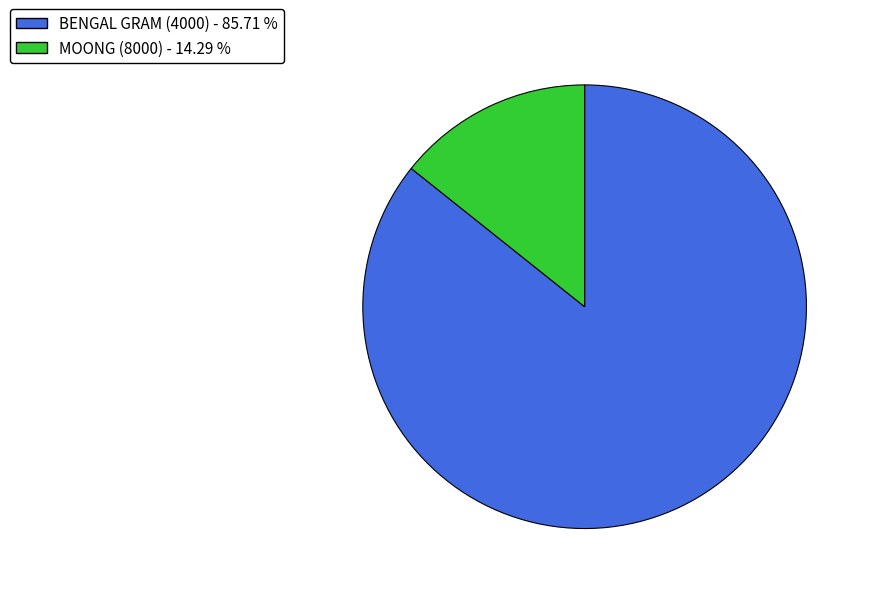

What is the majority slice?

BENGAL GRAM (4000)